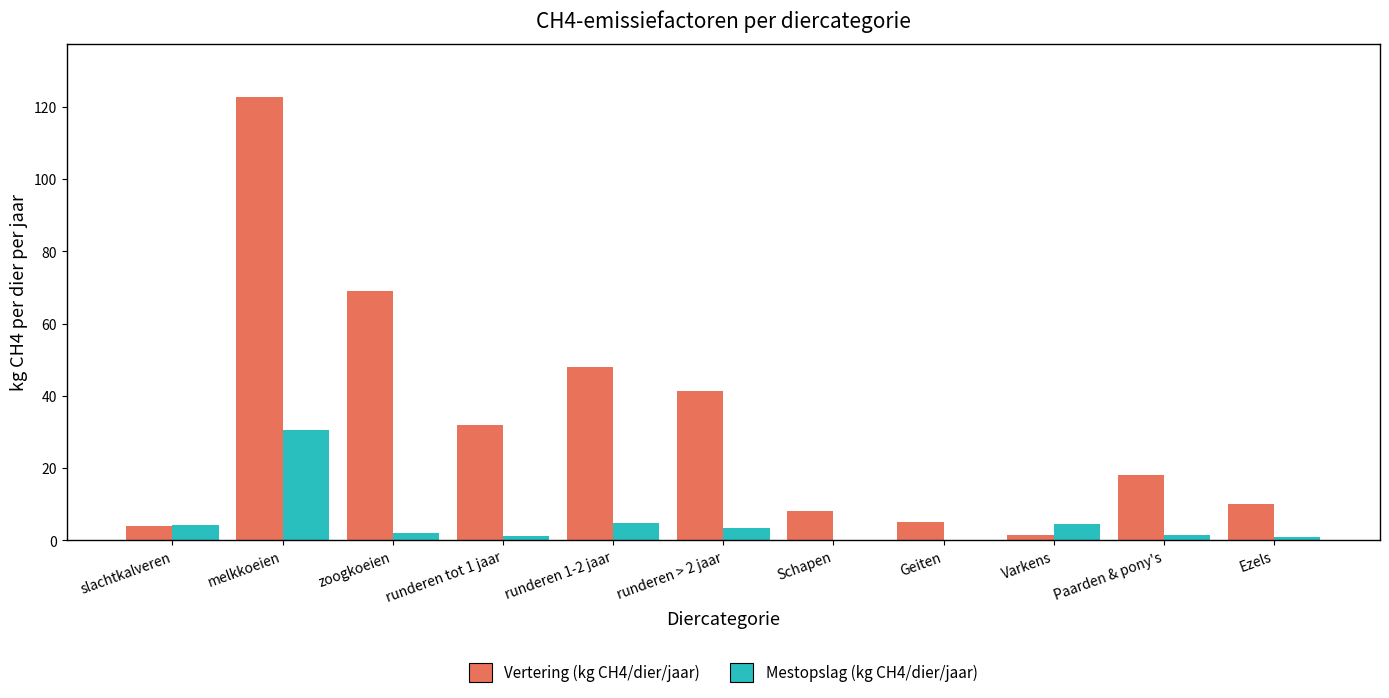

How many series are shown in this chart?

2